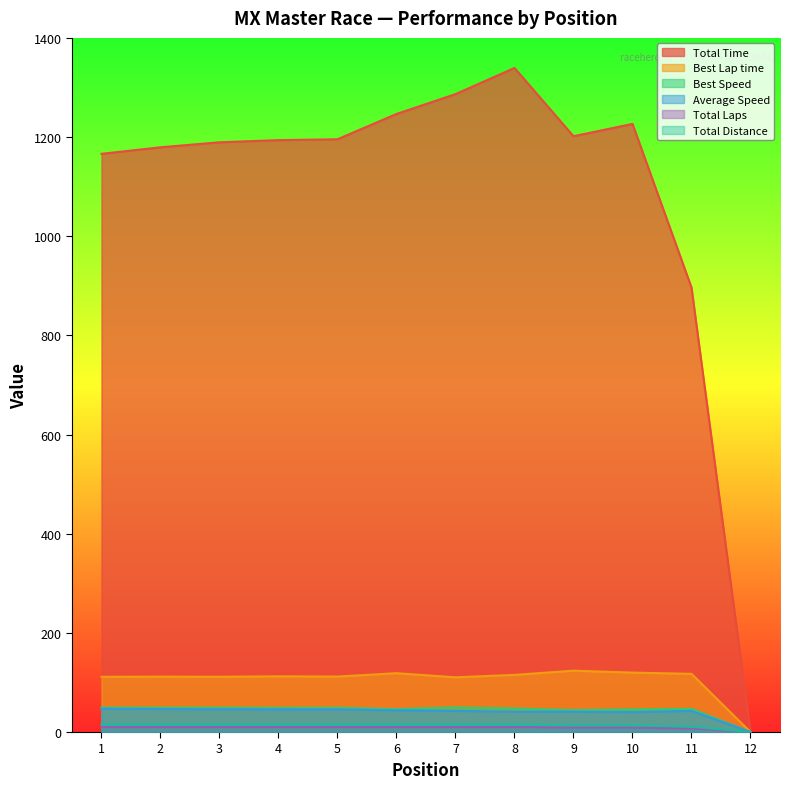

True or false: Best Speed and Best Lap time cross at least once.

False